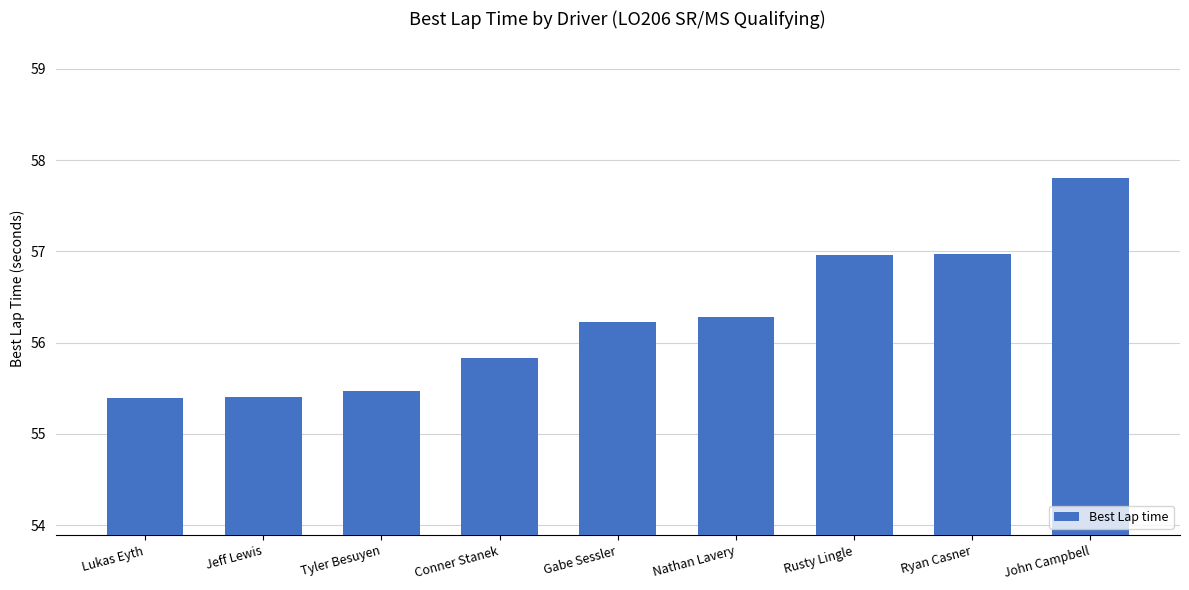

The value at Nathan Lavery is 37.9. True or false?

False